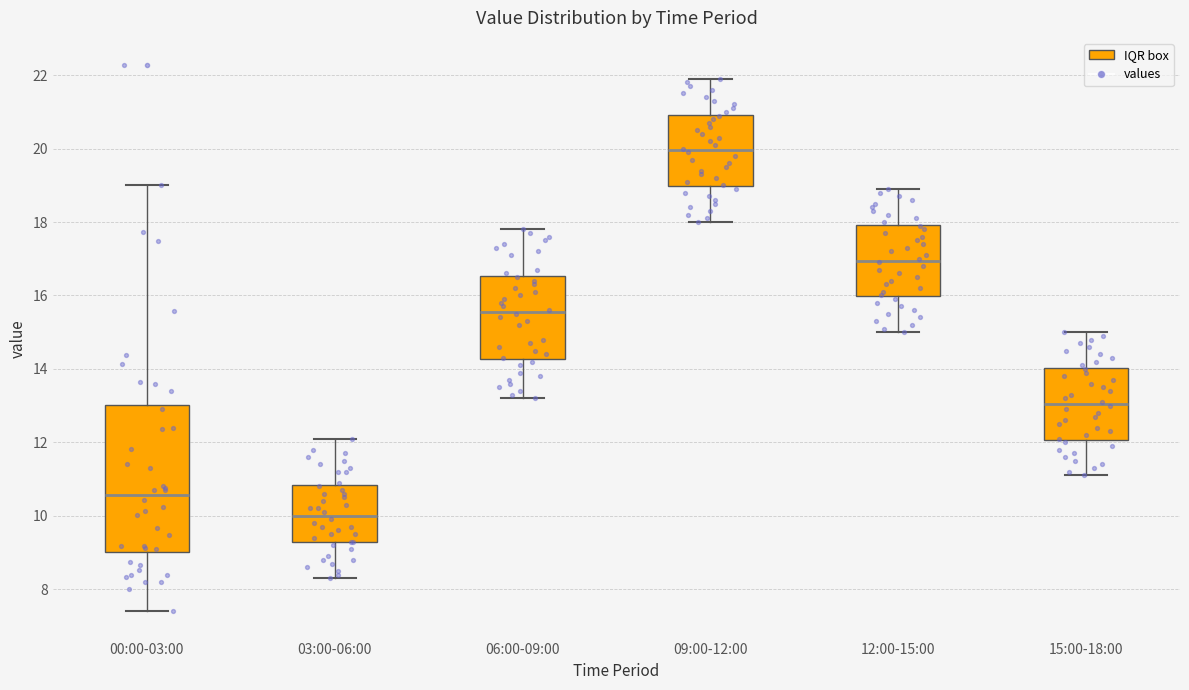

Reading left to right, read every box against the y-axis: the position of its median line, the range the box covers, and the ends of its whiskers. The values are not printed on the chart, so give them approximately, as read against the axis.

00:00-03:00: median 10.6, box 9.0 to 13.0, whiskers 7.4 to 19.0
03:00-06:00: median 10.0, box 9.2 to 10.8, whiskers 8.4 to 12.2
06:00-09:00: median 15.6, box 14.2 to 16.6, whiskers 13.2 to 17.8
09:00-12:00: median 20.0, box 19.0 to 21.0, whiskers 18.0 to 22.0
12:00-15:00: median 17.0, box 16.0 to 18.0, whiskers 15.0 to 19.0
15:00-18:00: median 13.0, box 12.0 to 14.0, whiskers 11.2 to 15.0